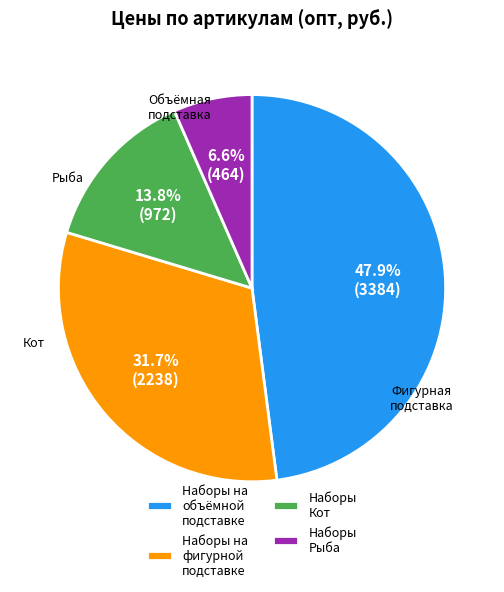

Do Наборы Рыба and Наборы на фигурной подставке together represent more than half of the pie?

No